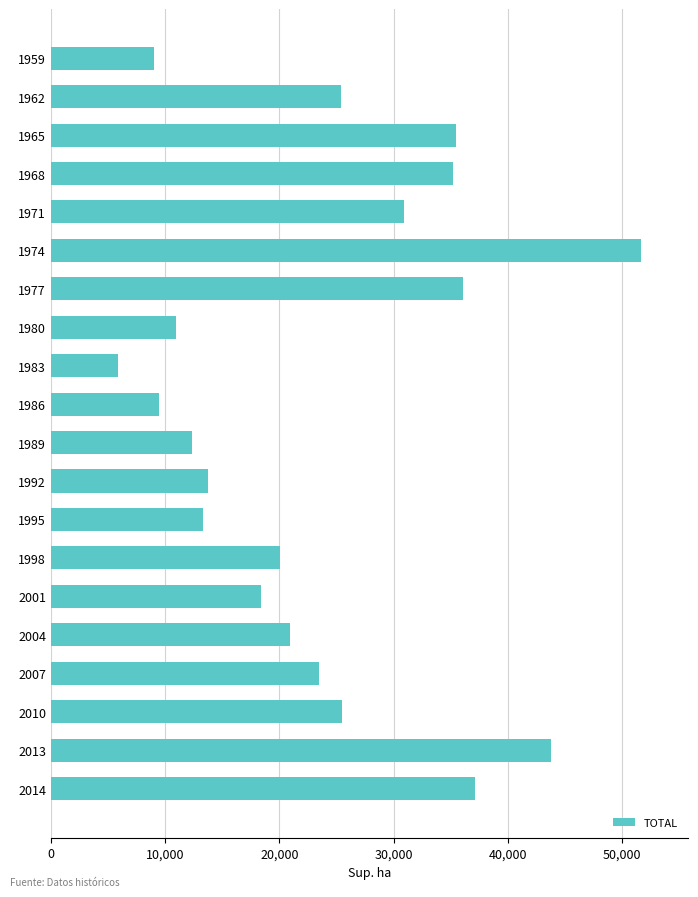

What is the difference between the second highest and second lowest values?

34734